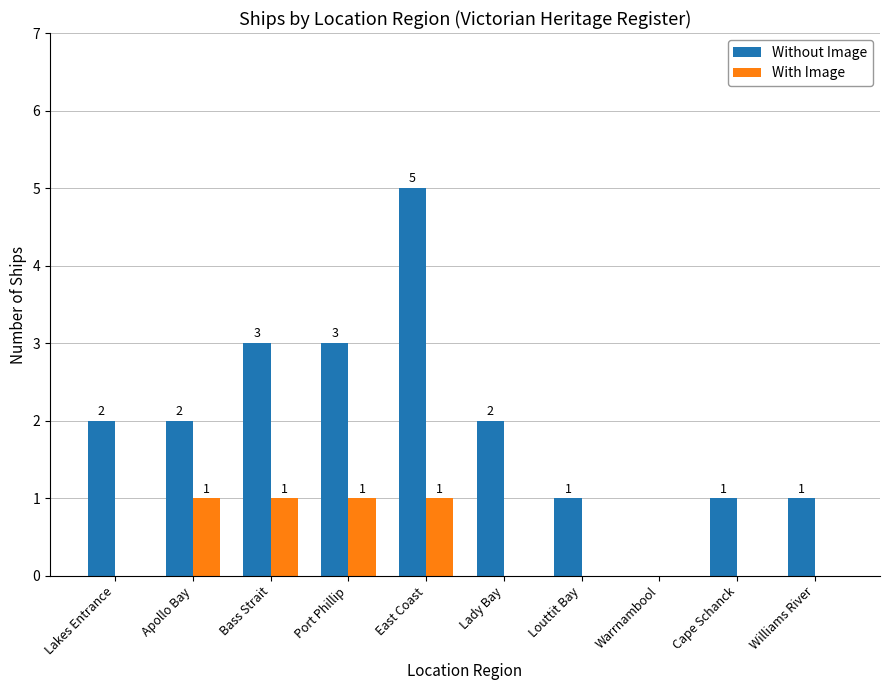

How many positive values does the Without Image series have?

9